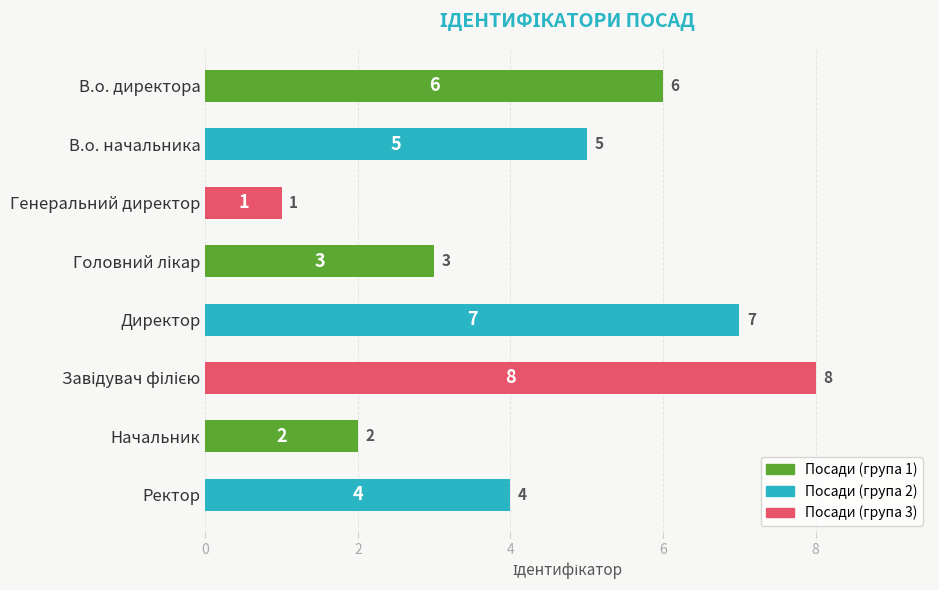

Reading top to bottom, extract all data points from this chart.

6	5	1	3	7	8	2	4